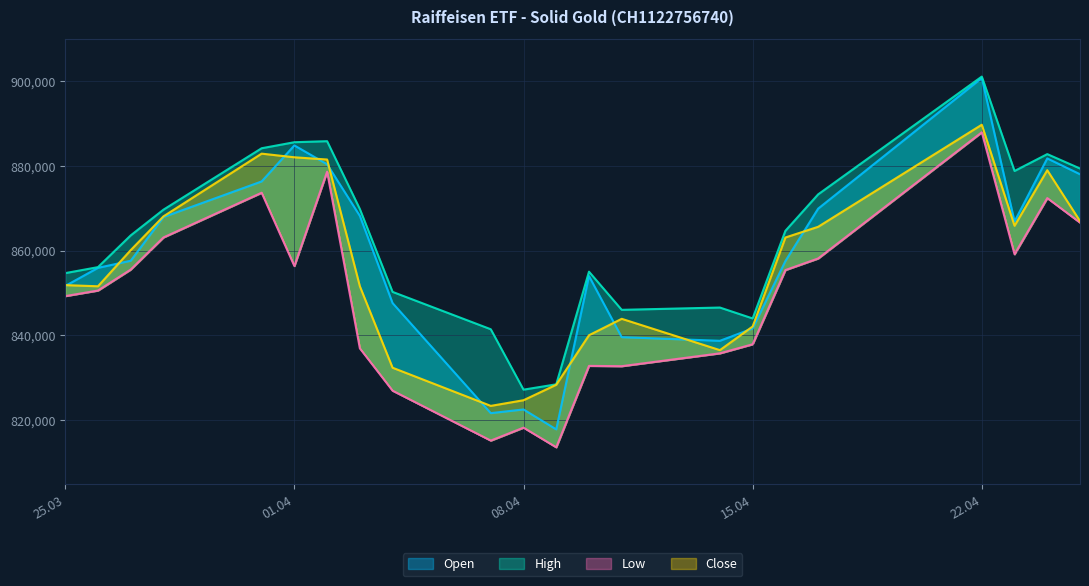

What are all the series names shown in the legend?

Open, High, Low, Close